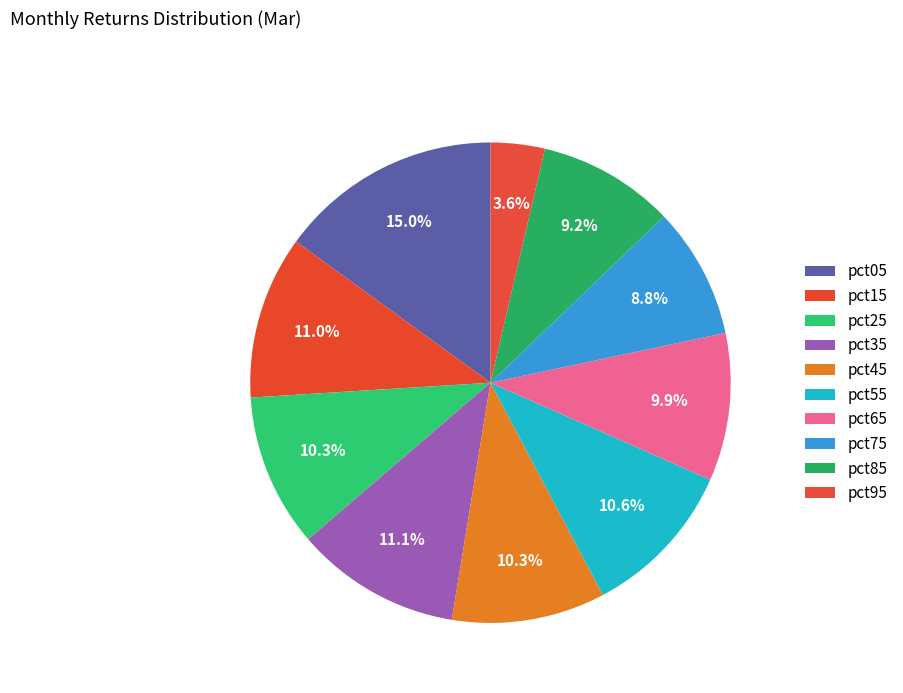

Is there any slice that represents more than half of the pie?

No